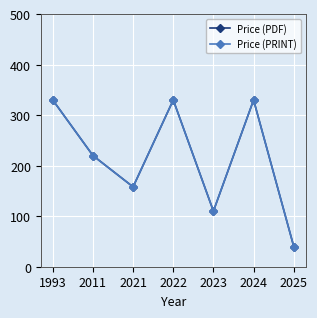

At how many categories does at least one series exceed 305?

3